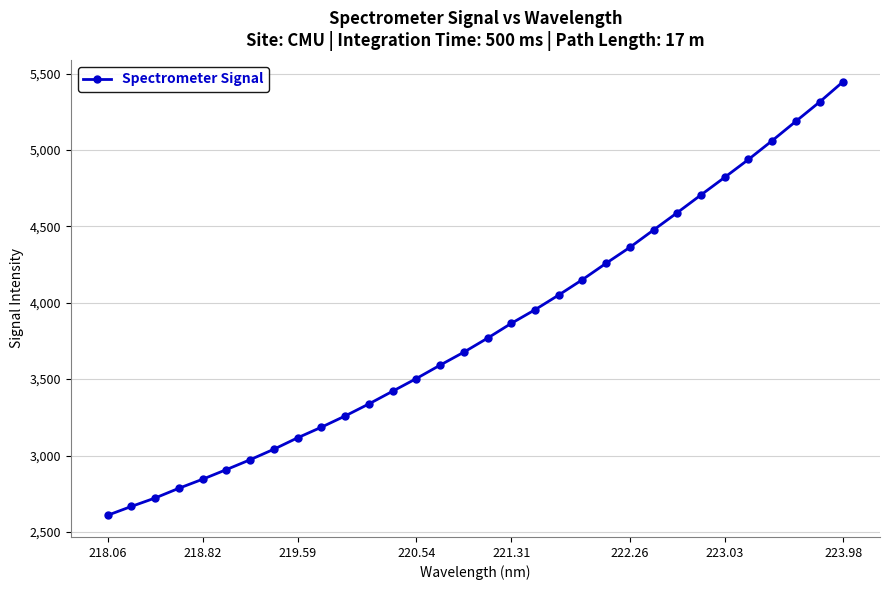

What is the smallest value displayed?

2608.6